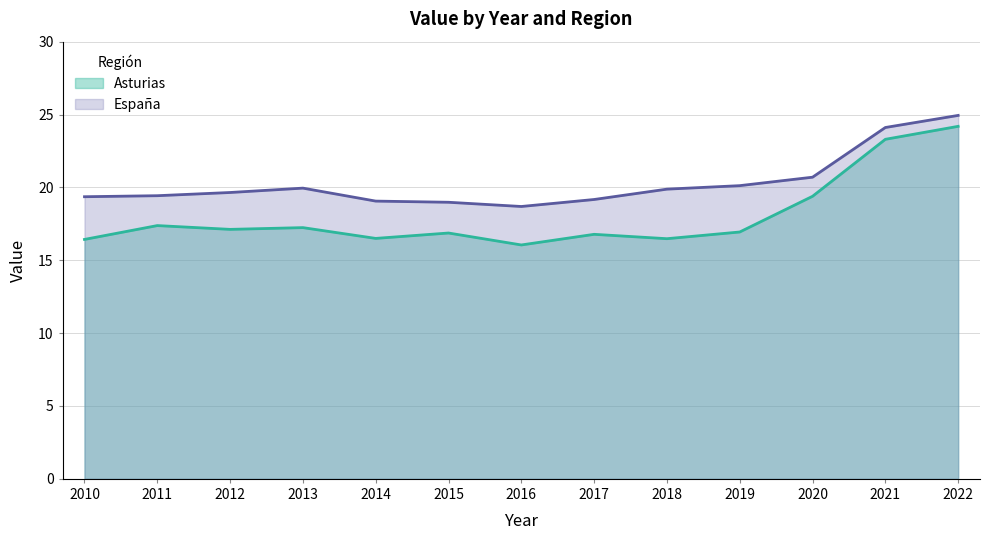

At which category does España reach its first local peak?

2013